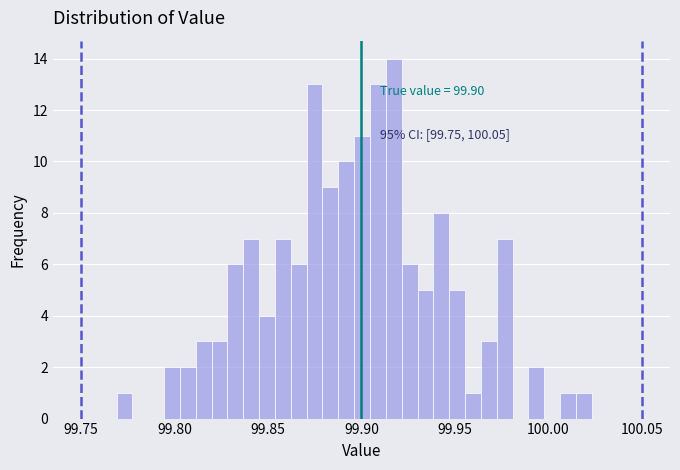

Read against the x-axis, roughly where is the centre of the tallest bar?

99.915